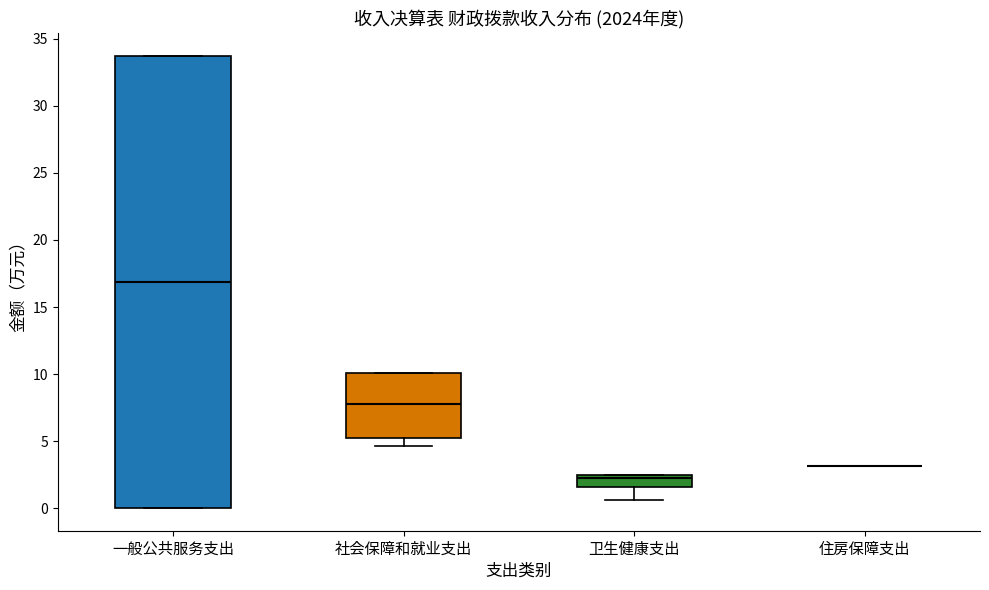

Reading left to right, transcribe this box plot: for each box, give where its median line is, the range the box spans, and where its two whiskers end, as read against the y-axis. The values are not printed on the chart, so give them approximately, as read against the axis.

一般公共服务支出: median 17.0, box 0.0 to 33.5, whiskers 0.0 to 33.5
社会保障和就业支出: median 8.0, box 5.5 to 10.0, whiskers 4.5 to 10.0
卫生健康支出: median 2.0, box 1.5 to 2.5, whiskers 0.5 to 2.5
住房保障支出: box collapsed to a line at 3.0, whiskers 3.0 to 3.0